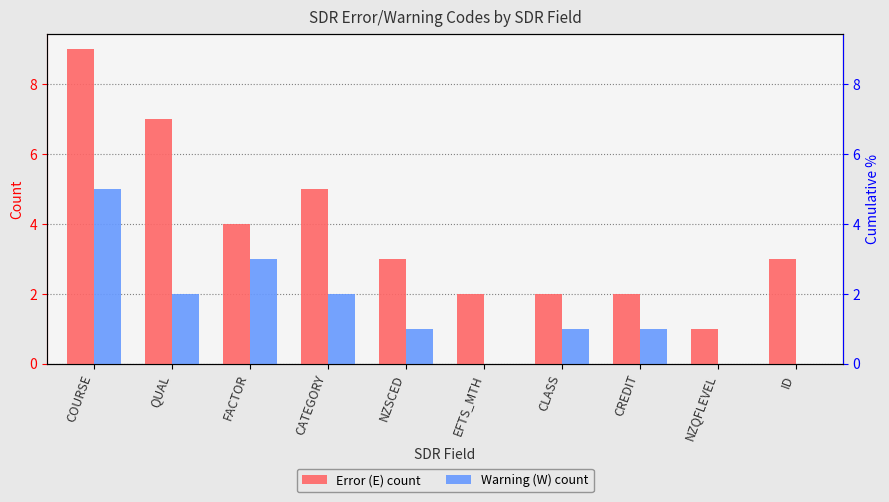

True or false: Warning (W) count has a value of 5 at COURSE.

True